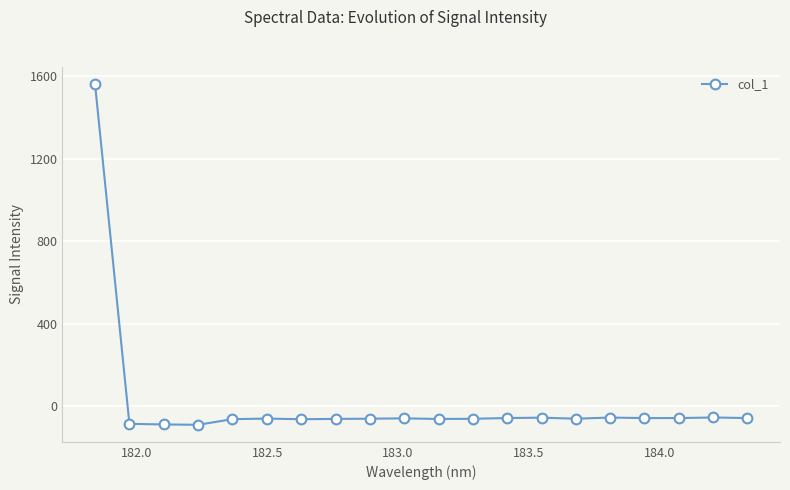

What is the value of the 2nd point from the left?

-85.1